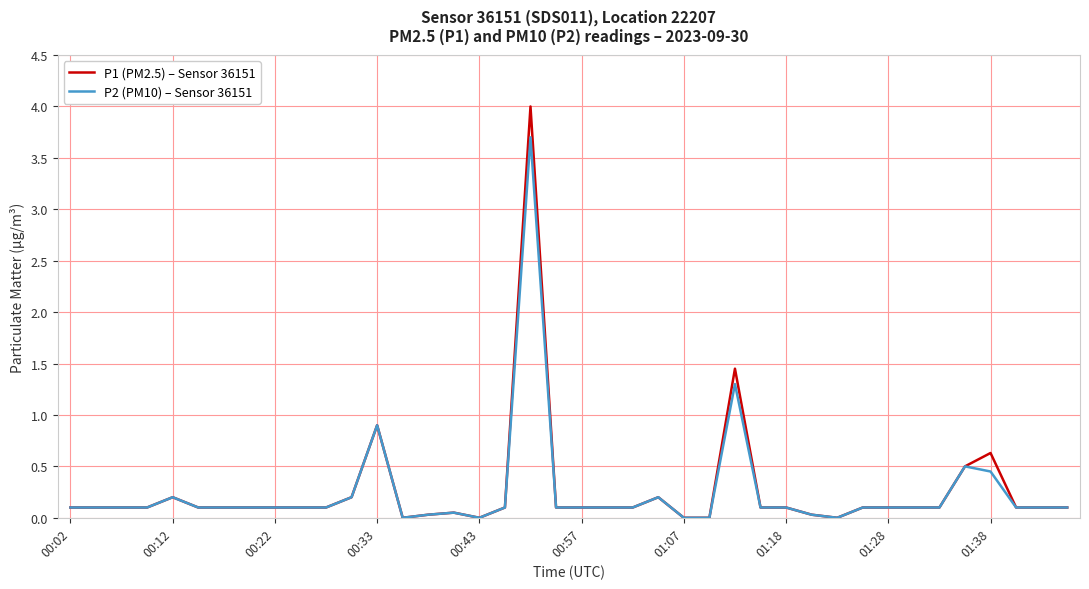

List the series in order of their peak value, lowest first.

P2 (PM10) – Sensor 36151, P1 (PM2.5) – Sensor 36151